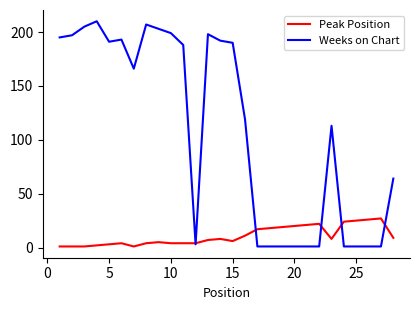

Which series has the largest range (max minus min)?

Weeks on Chart